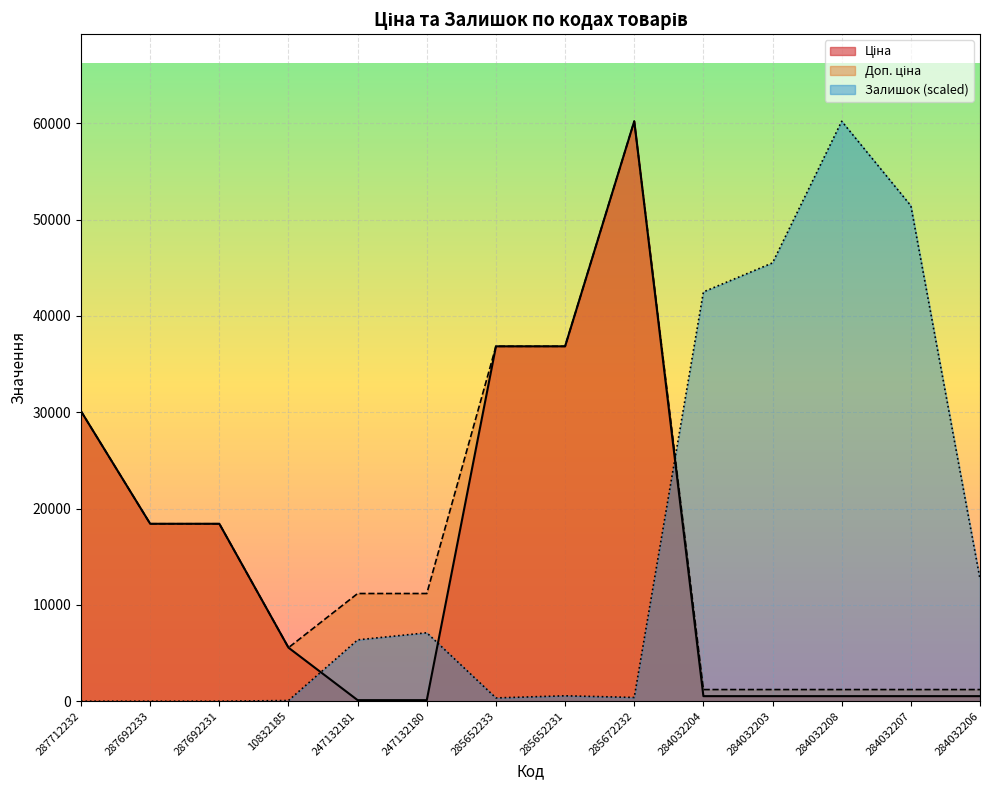

Rank the series by their average value, from lowest to highest.

Ціна, Залишок, Доп. ціна